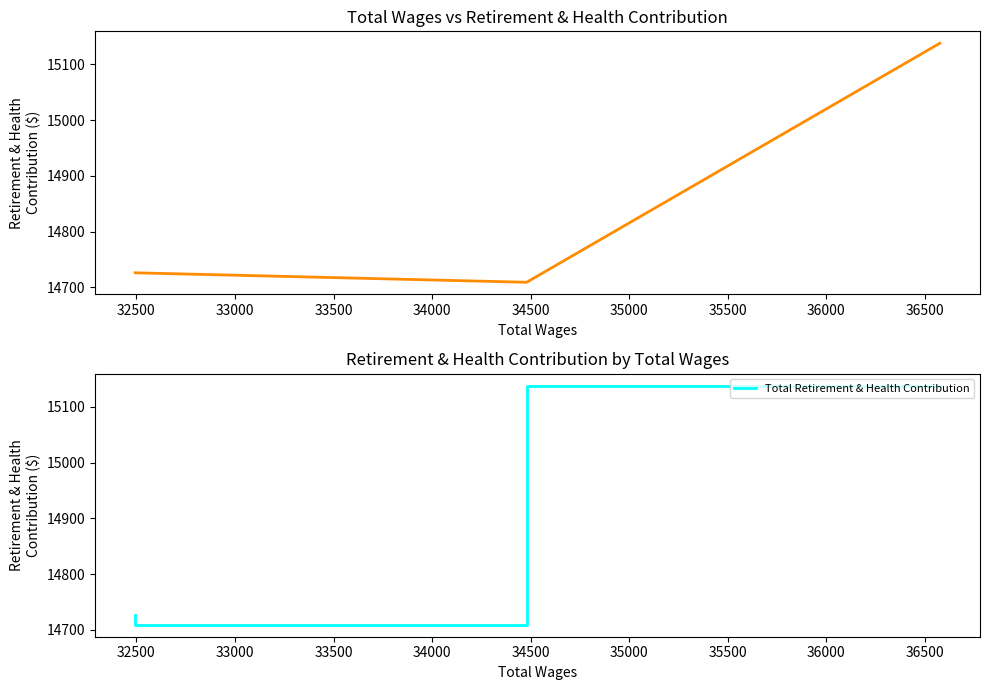

What is the greatest value displayed?

15138